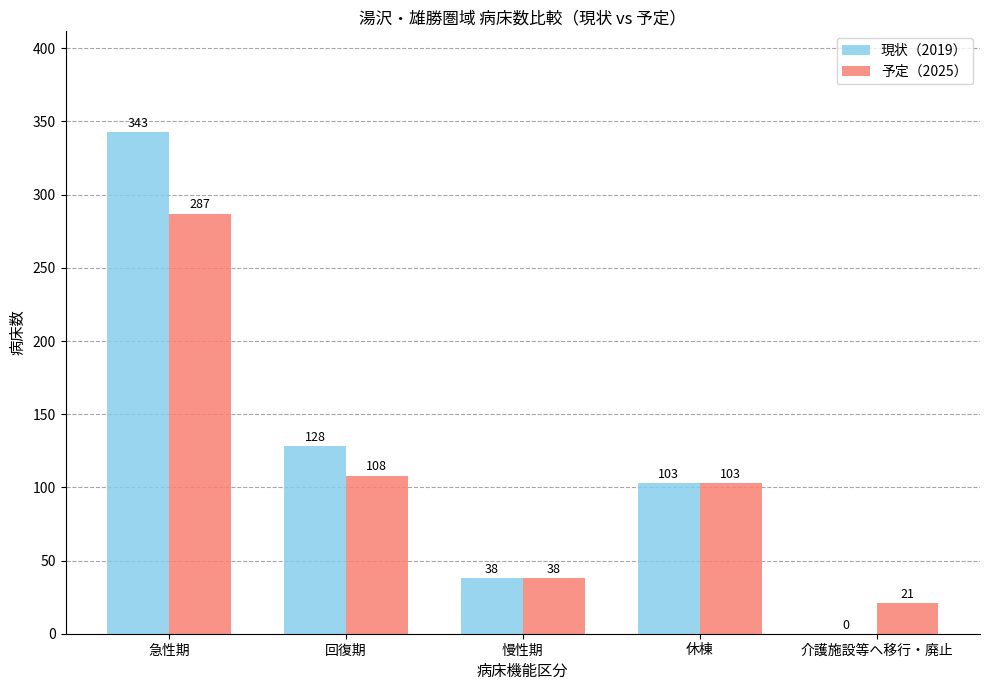

Is it true that 予定（2025） equals 108 at 回復期?

True